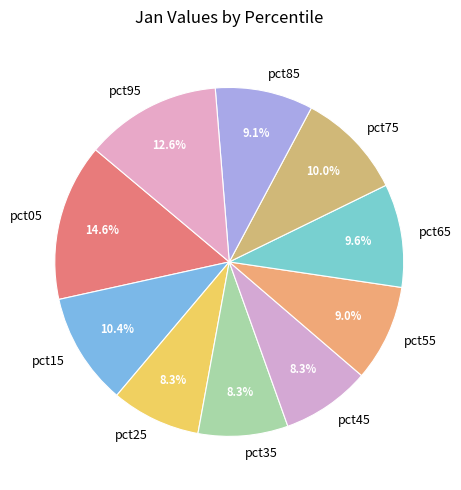

What percentage is the pct95 slice, to the nearest percent?

13%